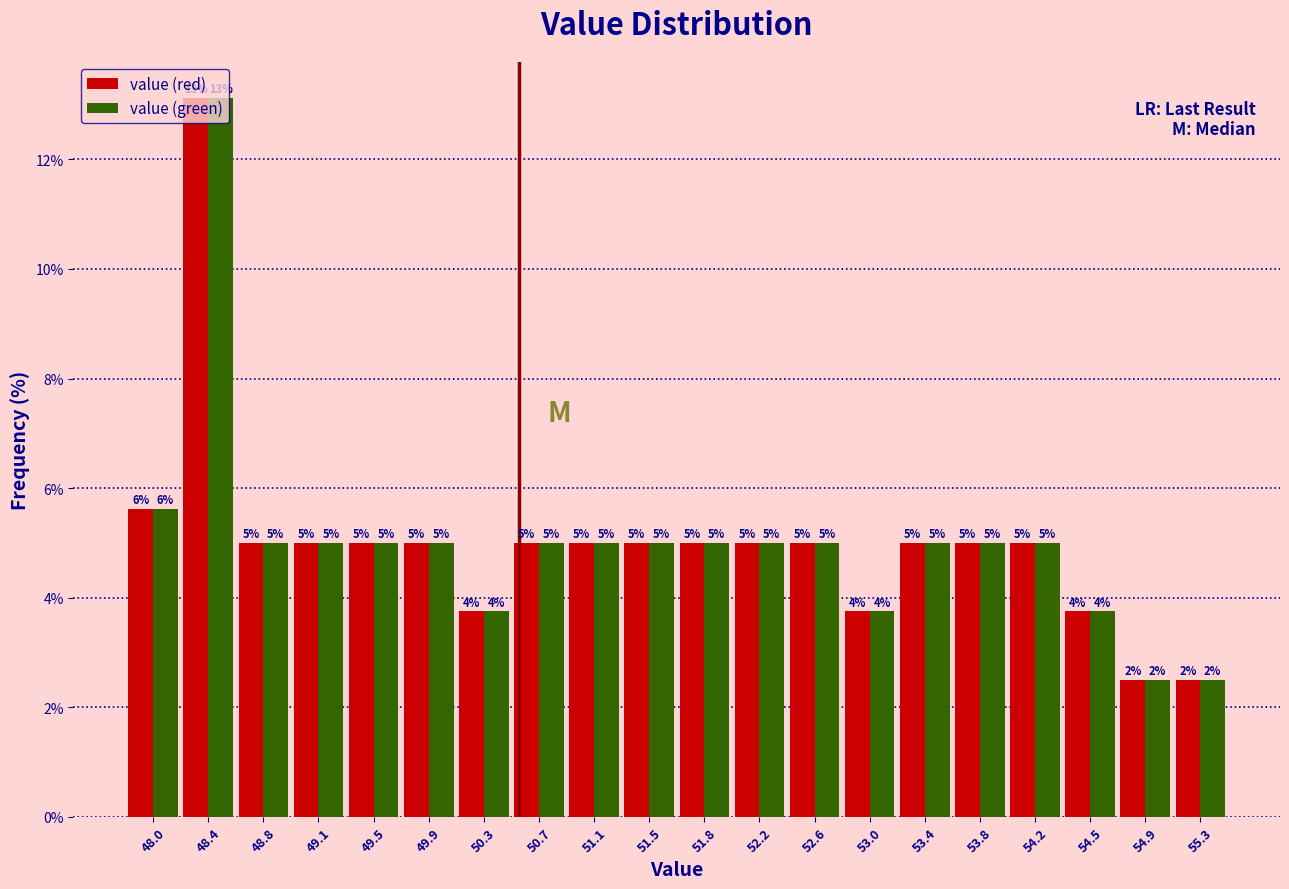

In the value (green) series, which range on the x-axis has the tallest bar?

48.185 to 48.570